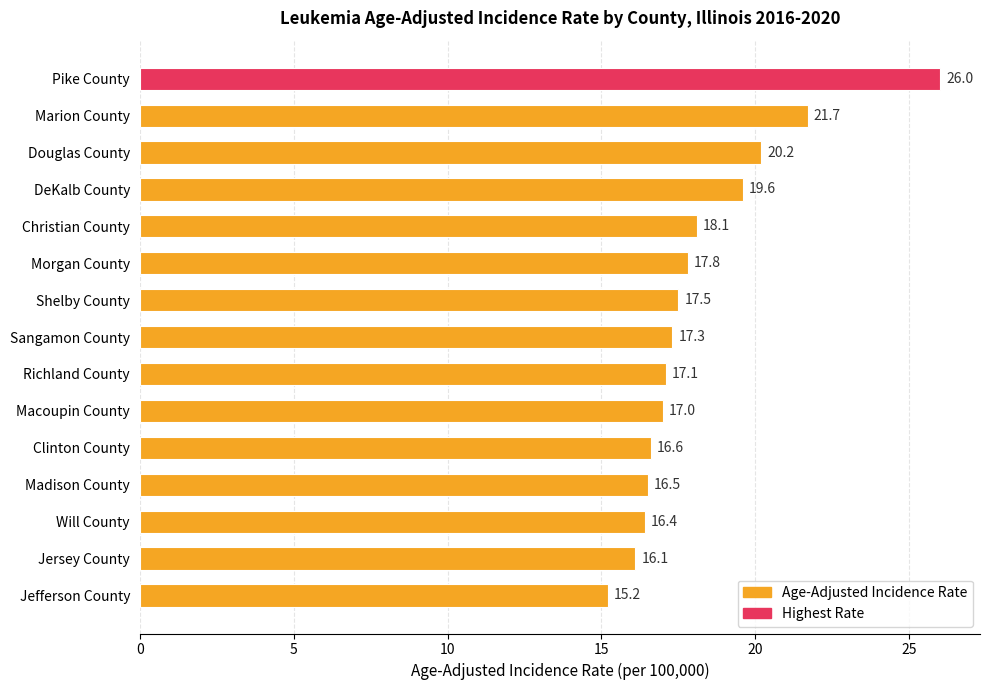

Where is the data nearest to the value 20?

Douglas County